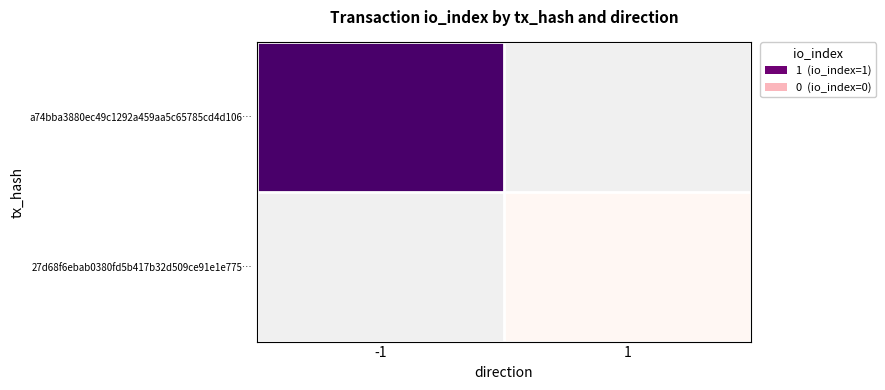

Which has a higher value, 1 or -1?

-1